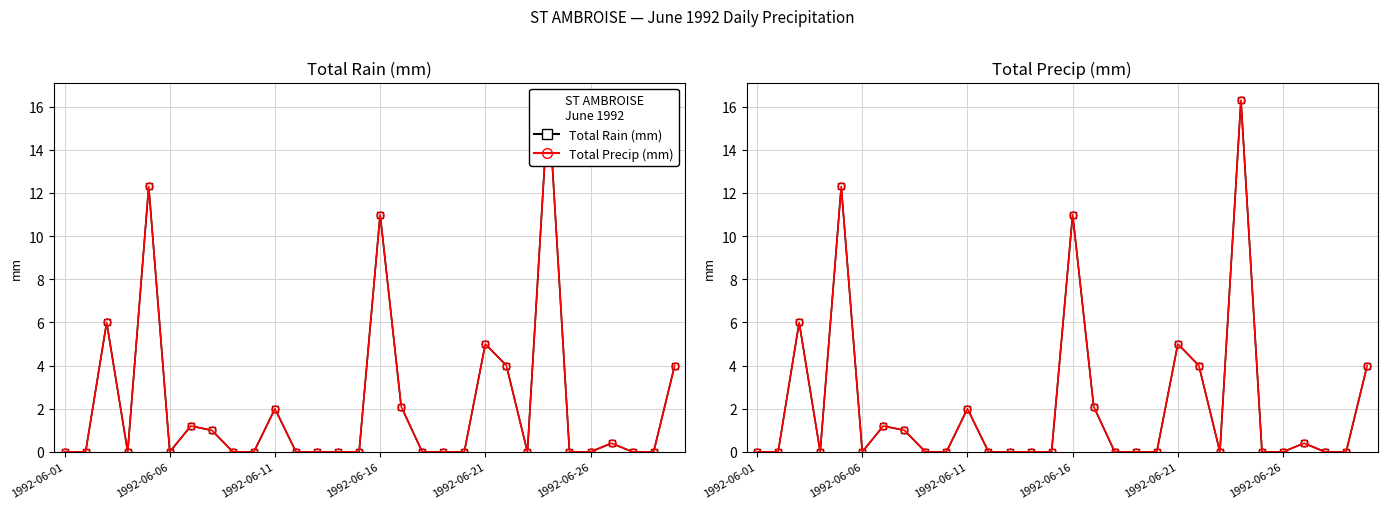

True or false: Total Precip (mm) and Total Rain (mm) intersect in this chart.

False